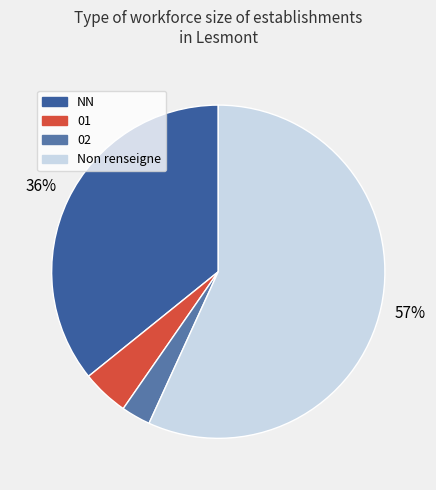

Rank the categories by value from lowest to highest.

02, 01, NN, Non renseigne